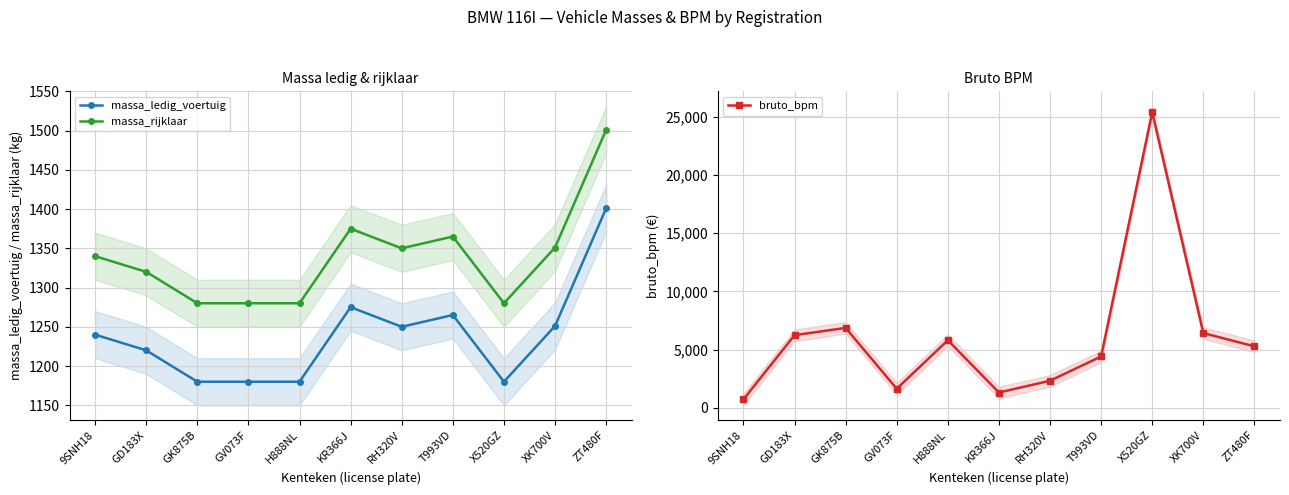

How many times do massa_ledig_voertuig and bruto_bpm cross each other?

1